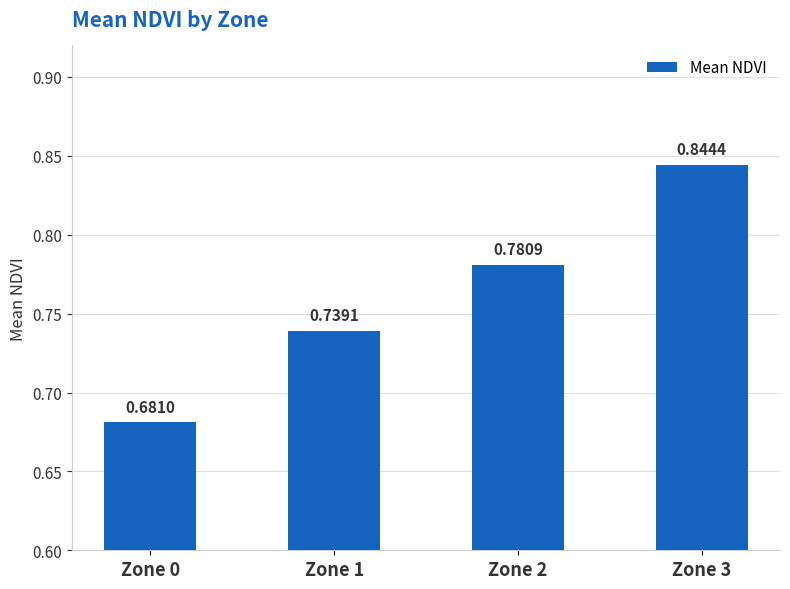

Rank the categories by value from lowest to highest.

Zone 0, Zone 1, Zone 2, Zone 3